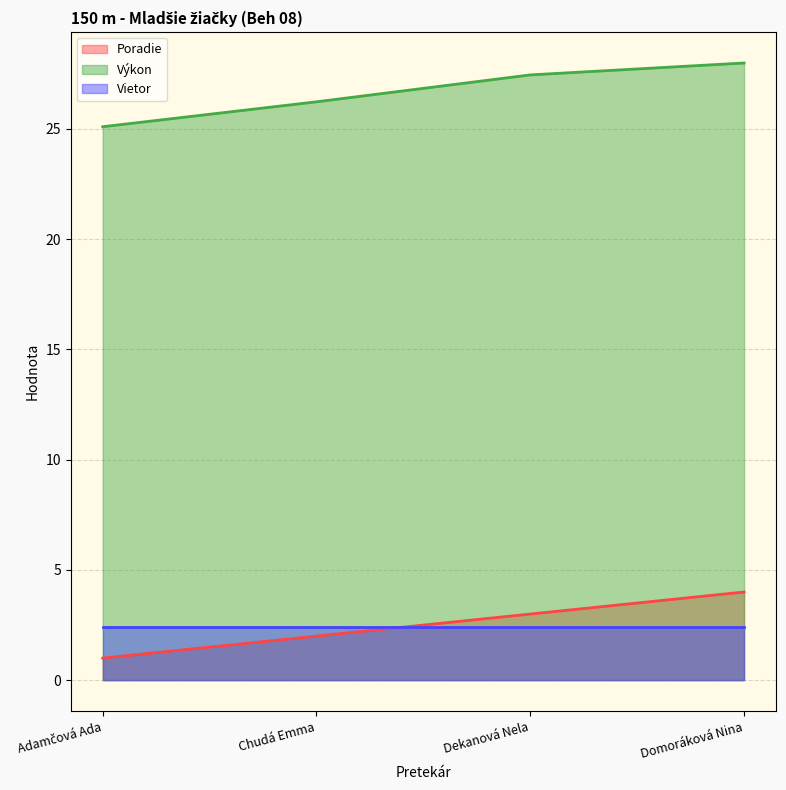

Does the chart have visible grid lines?

Yes